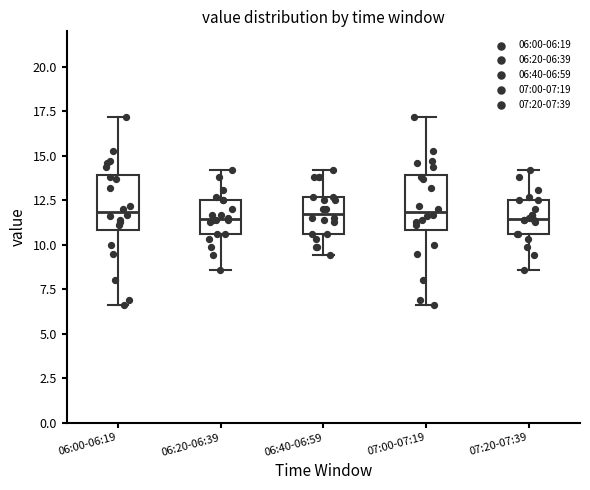

Reading left to right, read every box against the y-axis: the position of its median line, the range the box covers, and the ends of its whiskers. The values are not printed on the chart, so give them approximately, as read against the axis.

06:00-06:19: median 12.0, box 11.0 to 14.0, whiskers 6.5 to 17.0
06:20-06:39: median 11.5, box 10.5 to 12.5, whiskers 8.5 to 14.0
06:40-06:59: median 12.0, box 10.5 to 12.5, whiskers 9.5 to 14.0
07:00-07:19: median 12.0, box 11.0 to 14.0, whiskers 6.5 to 17.0
07:20-07:39: median 11.5, box 10.5 to 12.5, whiskers 8.5 to 14.0